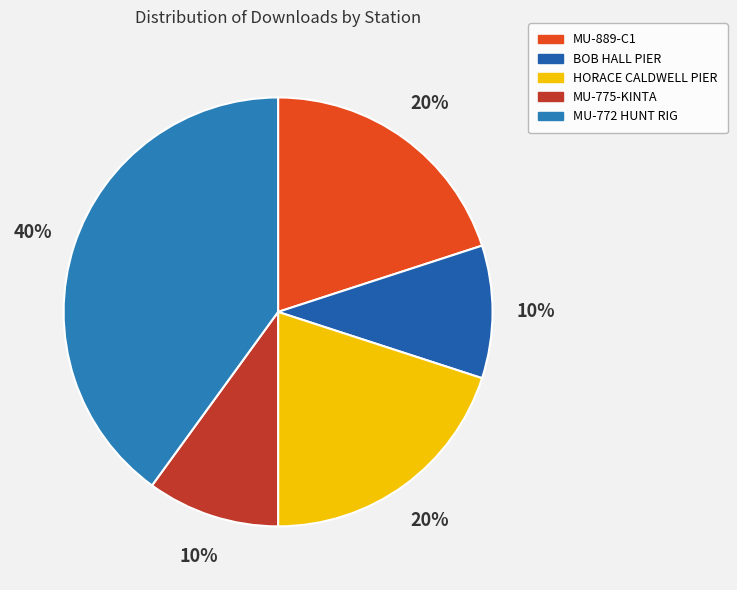

Is BOB HALL PIER the majority of the pie?

No